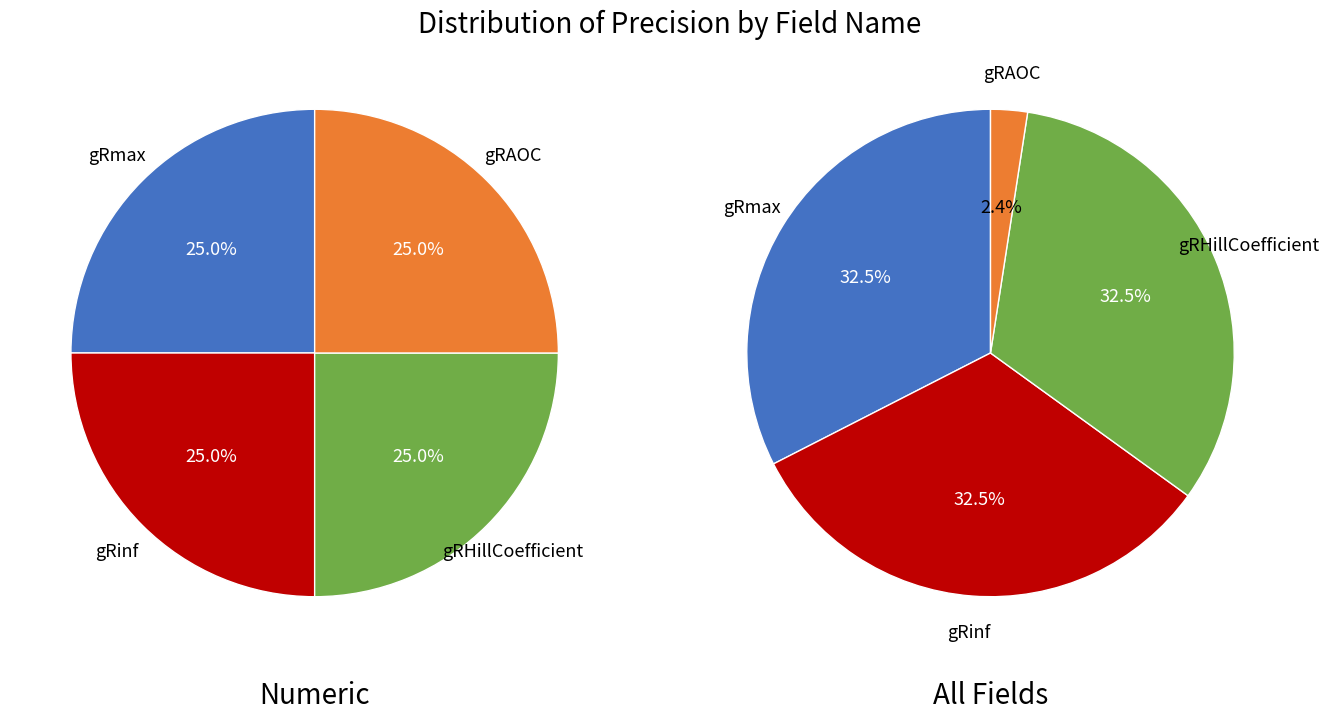

True or false: gRHillCoefficient accounts for 25% of the total.

True